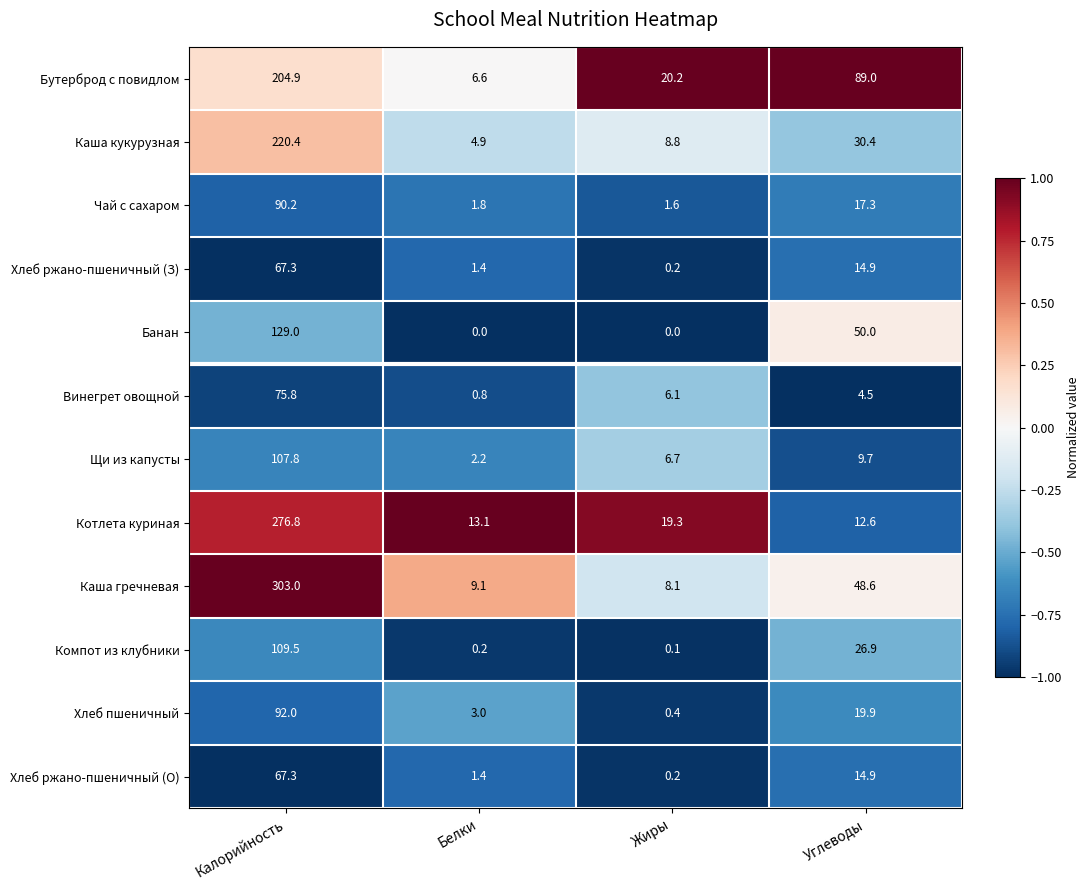

Which series changed the most between Калорийность and Жиры?

Каша гречневая